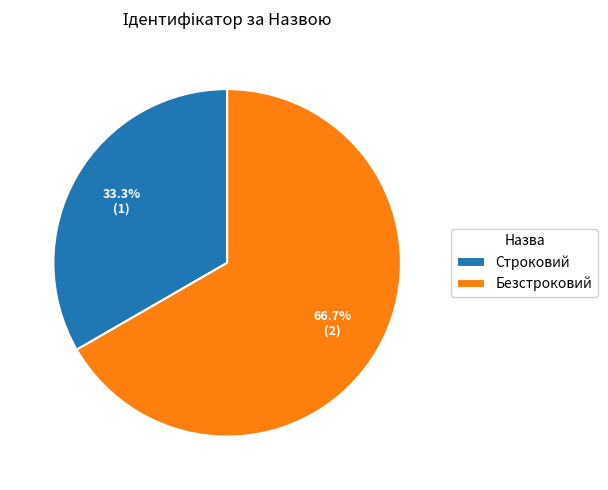

Which has a higher value, Безстроковий or Строковий?

Безстроковий